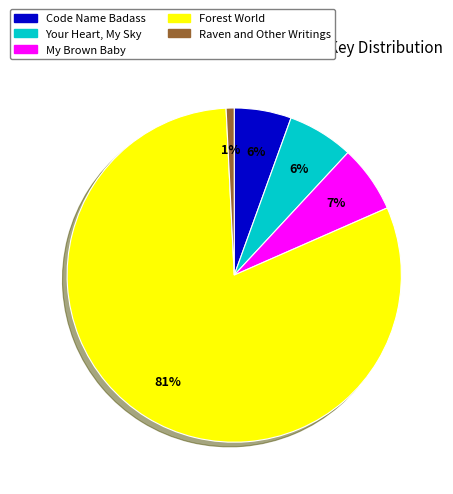

Which slice represents more than half of the pie?

Forest World